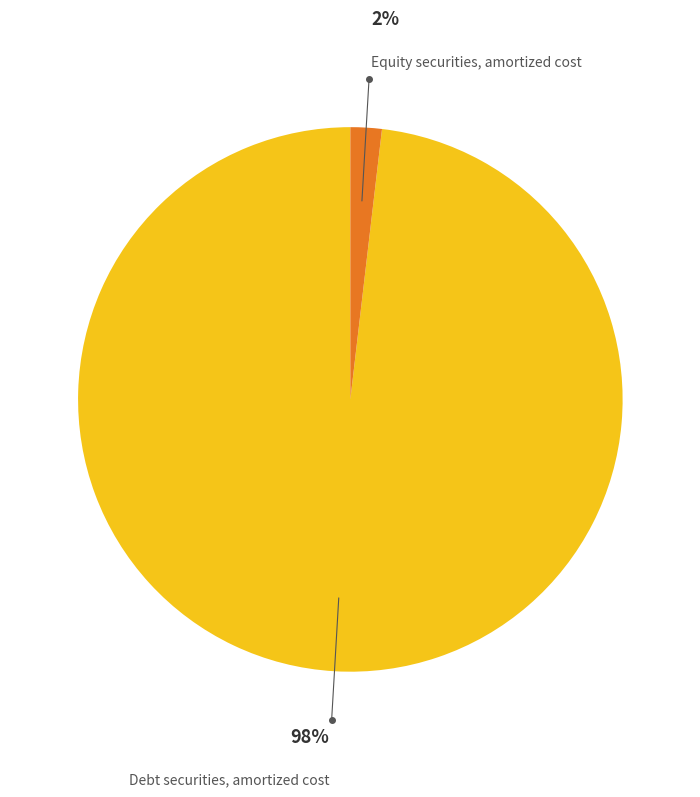

To the nearest percent, what is the combined percentage of Debt securities, amortized cost and Equity securities, amortized cost?

100%